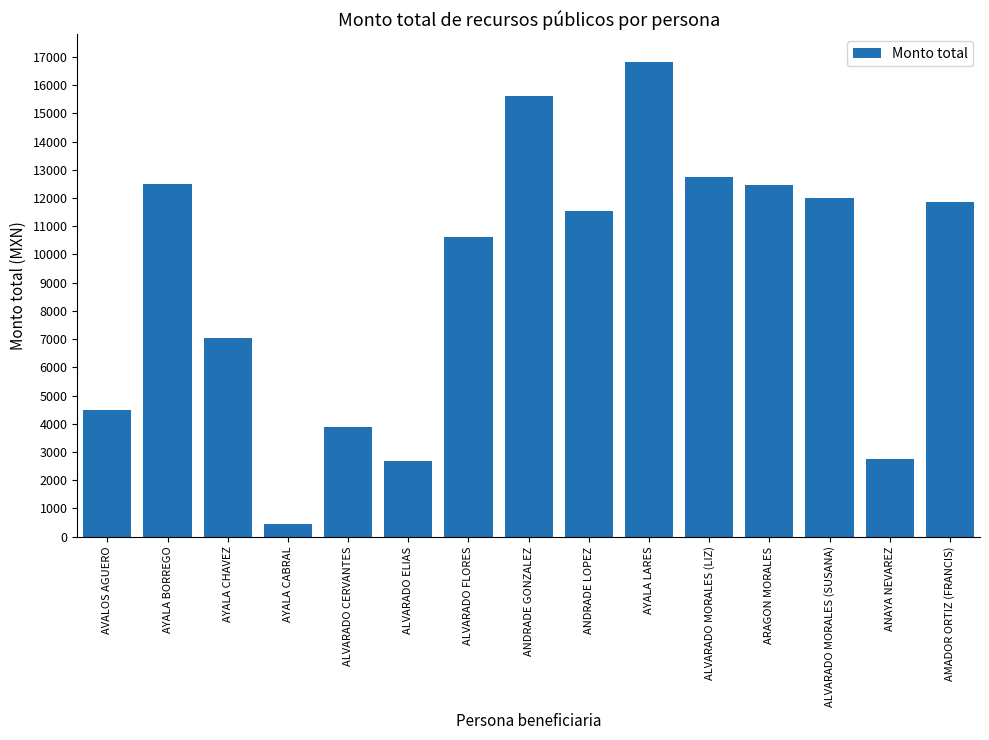

Where does the data first go above 11550?

AYALA BORREGO